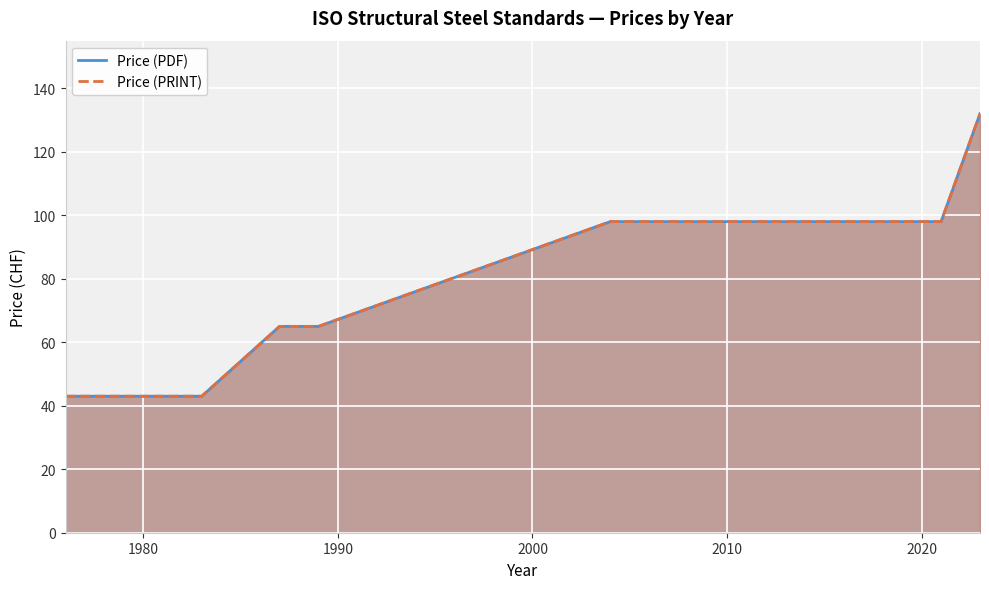

True or false: Price (PRINT) and Price (PDF) cross at least once.

False